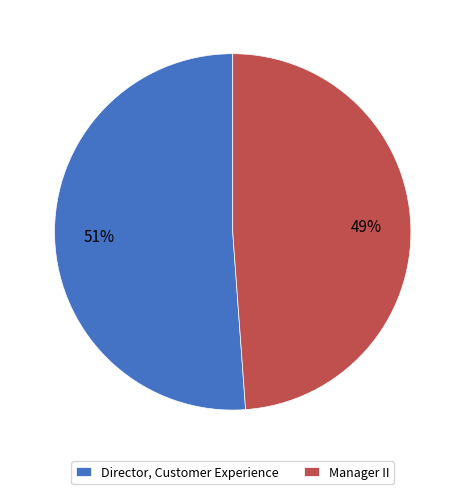

What is the ratio of the value at Director, Customer Experience to the value at Manager II?

1.0